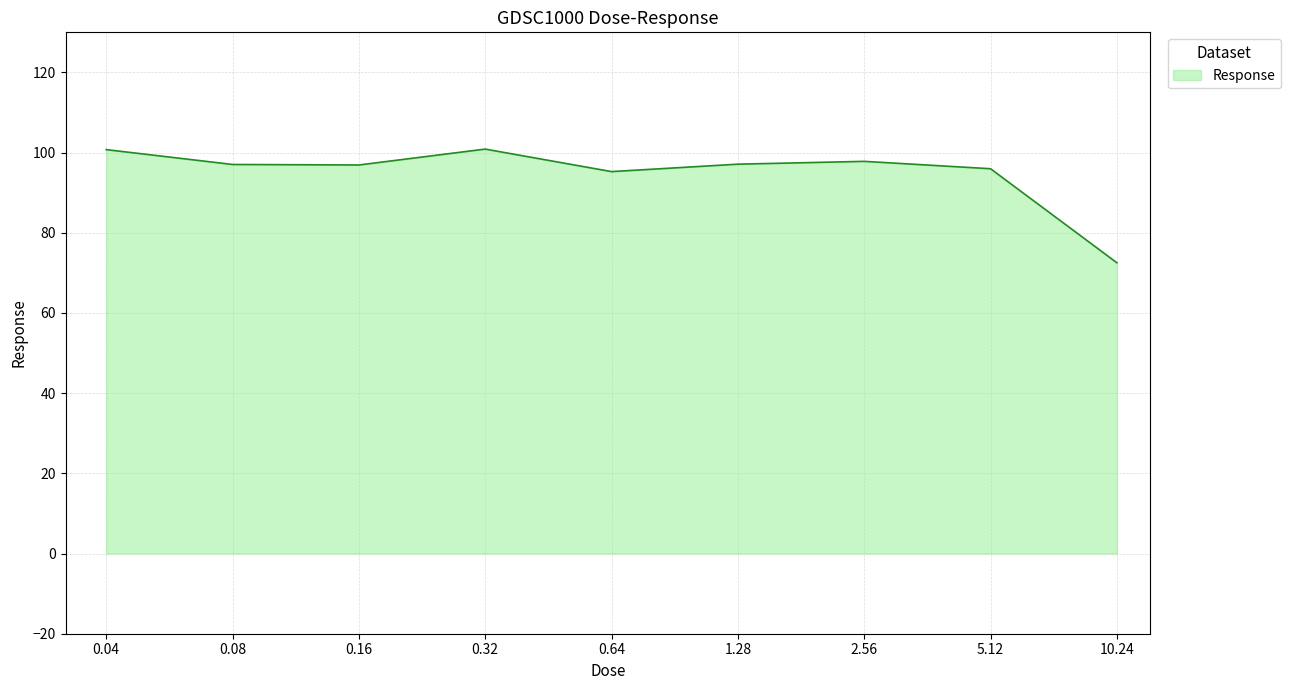

What is the minimum value shown in the chart?

72.5